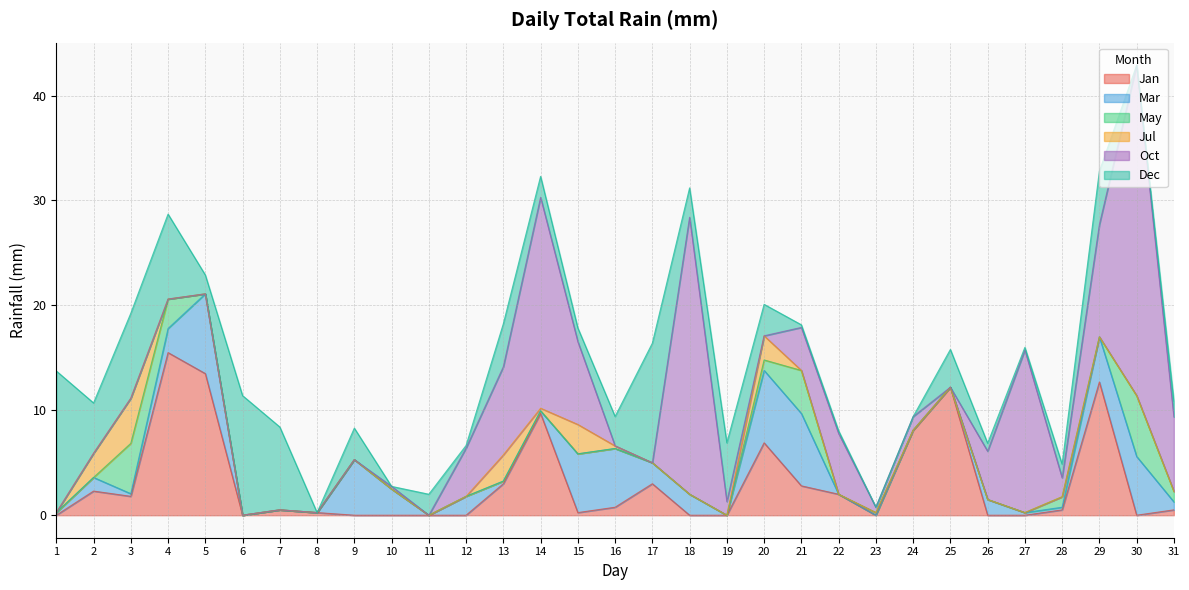

Reading right to left, transcribe all the data shown in this chart.

Jan: 0.5	0.0	12.7	0.5	0.0	0.0	12.2	8.1	0.0	2.0	2.8	6.9	0.0	0.0	3.0	0.8	0.2	9.7	3.0	0.0	0.0	0.0	0.0	0.2	0.5	0.0	13.5	15.5	1.8	2.3	0.0
Mar: 0.8	5.6	4.3	0.2	0.2	1.5	0.0	0.0	0.0	0.0	6.9	6.9	0.0	2.0	2.0	5.6	5.6	0.2	0.2	1.8	0.0	2.5	5.3	0.0	0.0	0.0	7.6	2.3	0.2	1.3	0.2
May: 1.0	5.8	0.0	1.0	0.0	0.0	0.0	0.0	0.2	0.0	4.1	1.0	0.0	0.0	0.0	0.0	0.0	0.0	0.0	0.0	0.0	0.0	0.0	0.0	0.0	0.0	0.0	2.8	4.8	0.0	0.0
Jul: 0.0	0.0	0.0	0.0	0.0	0.0	0.0	0.0	0.0	0.0	0.0	2.3	0.0	0.0	0.0	0.2	2.8	0.2	2.5	0.0	0.0	0.0	0.0	0.0	0.0	0.0	0.0	0.0	4.3	2.3	0.0
Oct: 7.1	31.5	10.7	1.8	15.5	4.6	0.0	1.3	0.5	5.8	4.1	0.0	1.3	26.4	0.0	0.0	7.9	20.1	8.4	4.6	0.0	0.2	0.0	0.0	0.0	0.0	0.0	0.0	0.0	0.0	0.0
Dec: 1.5	0.0	5.1	1.3	0.2	0.8	3.6	0.0	0.0	0.2	0.2	3.0	5.6	2.8	11.4	2.8	1.3	2.0	4.1	0.2	2.0	0.0	3.0	0.0	7.9	11.4	1.8	8.1	8.1	4.8	13.5